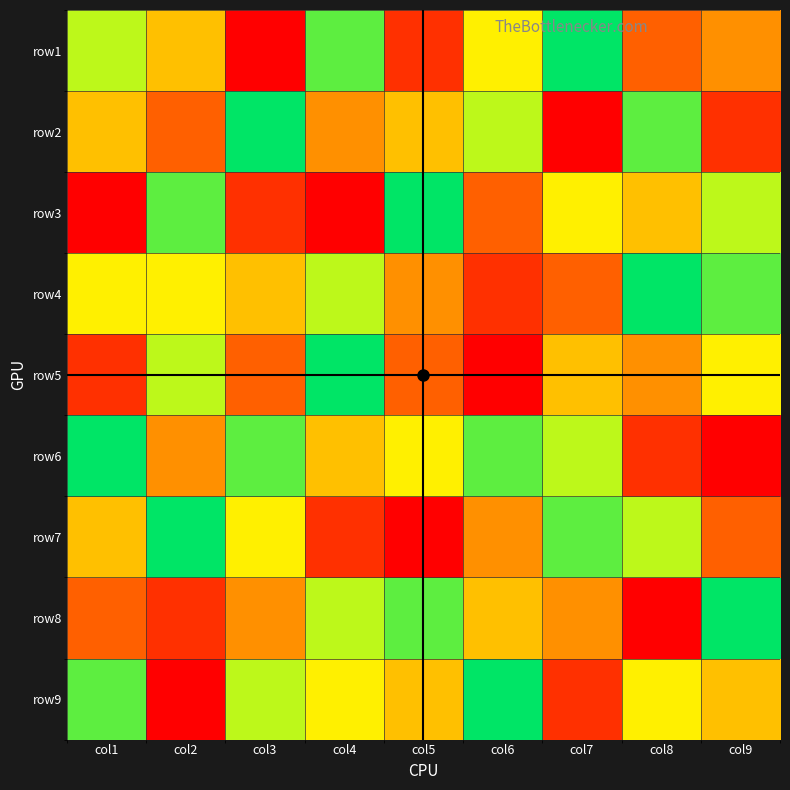

At col2, list the series in order from largest to smallest.

row7, row3, row5, row4, row1, row6, row2, row8, row9